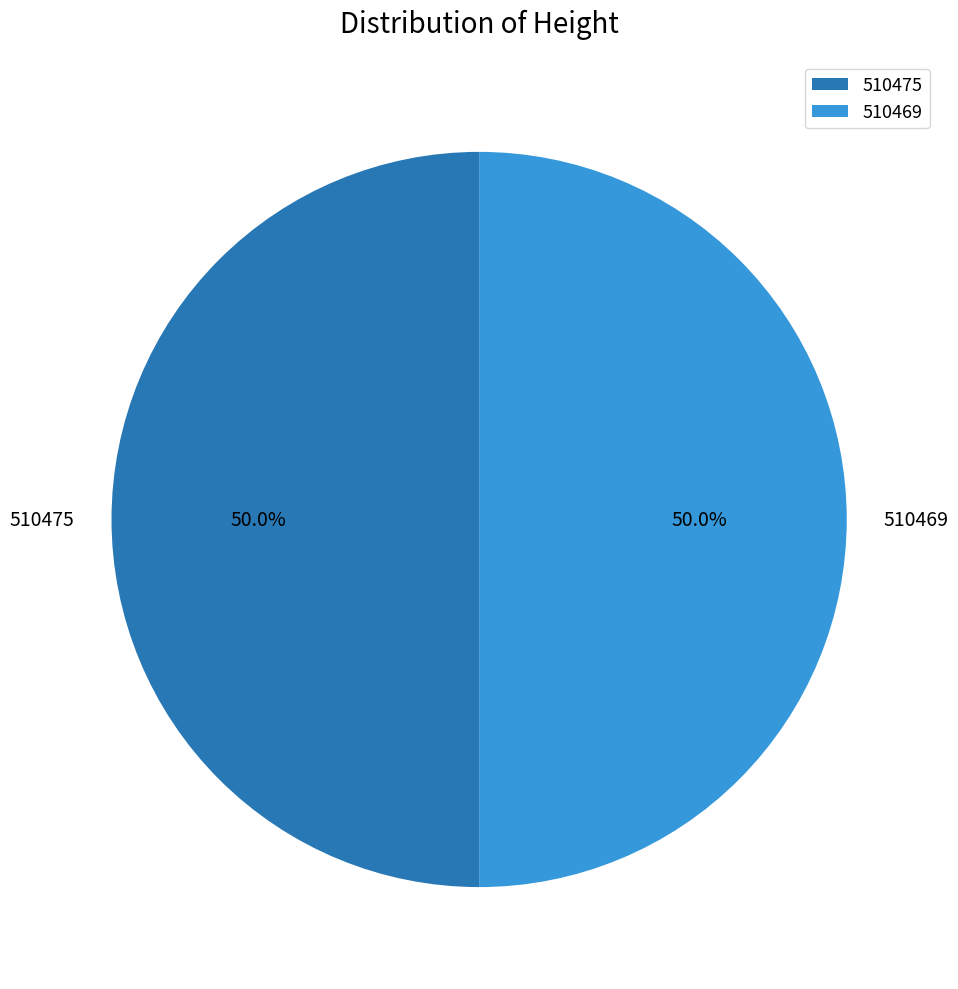

What is the ratio of the value at 510469 to the value at 510475?

1.0